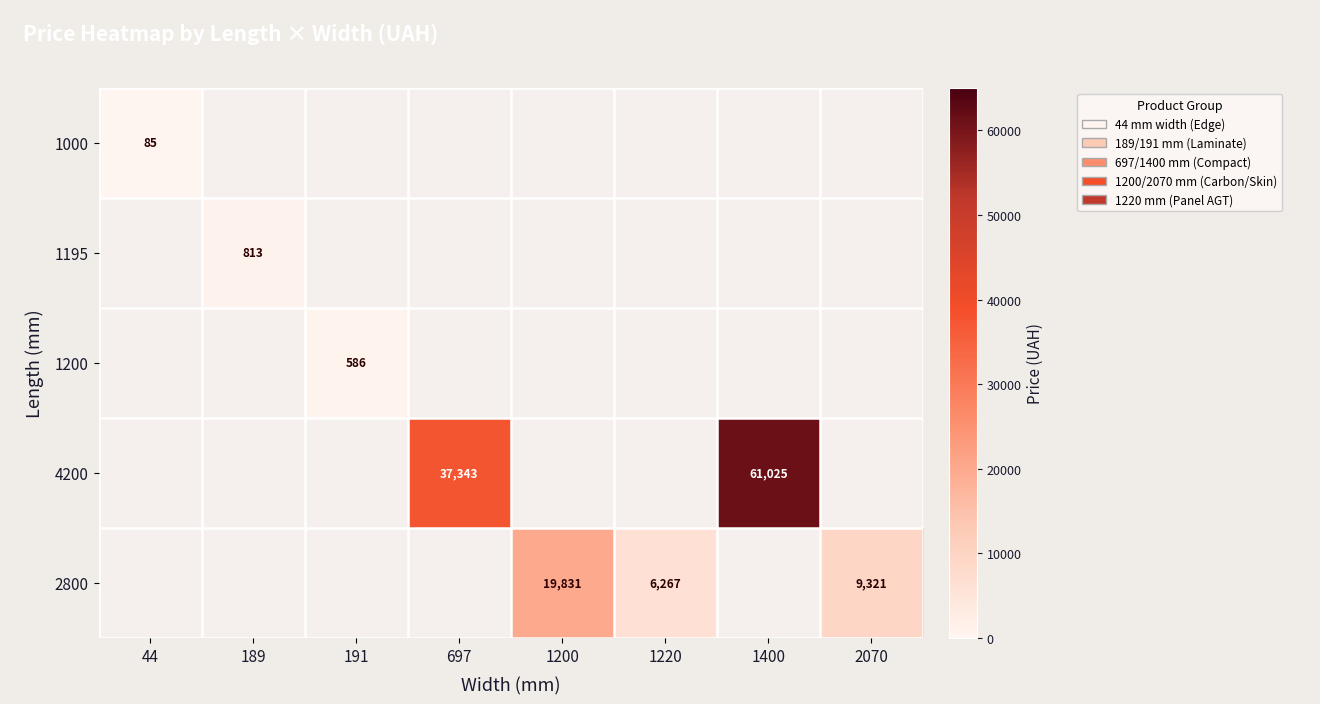

True or false: 2800 has a value of 12903 at 2070.

False